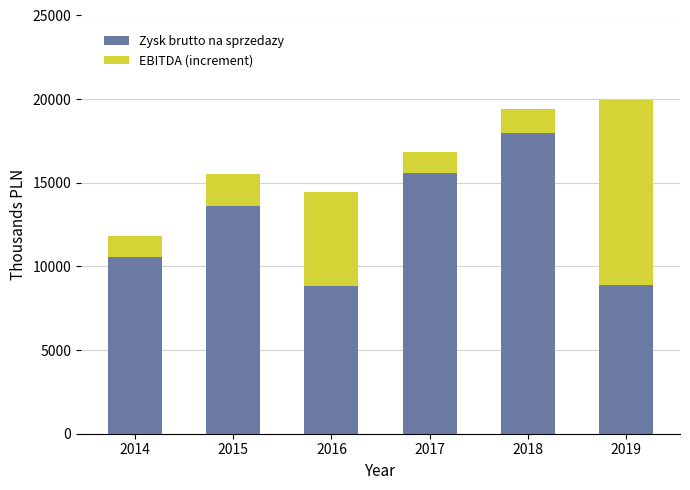

Which series has the largest total across all categories?

Zysk brutto na sprzedazy